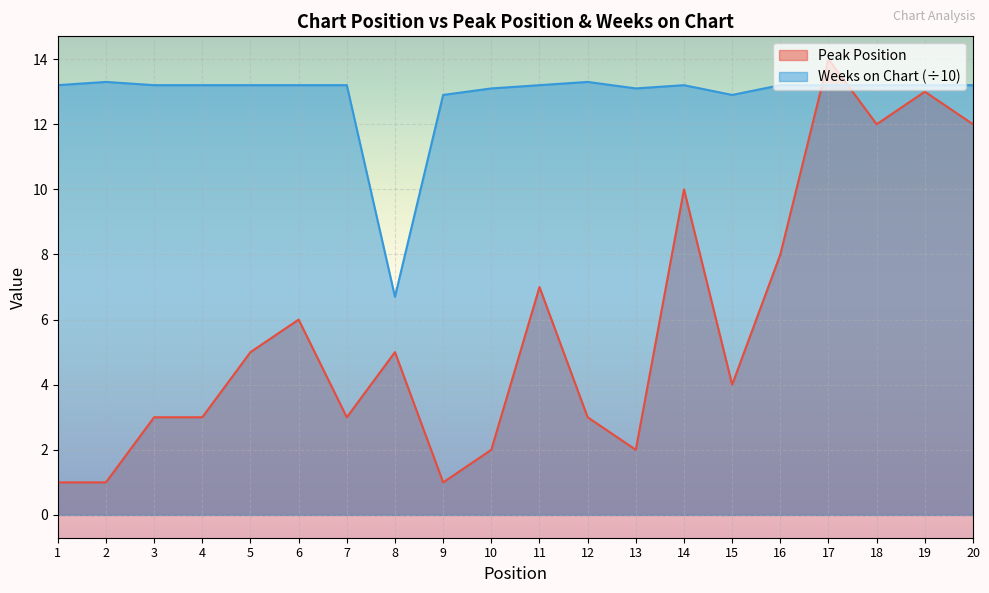

Reading left to right, what are all the values shown in this chart?

Peak Position: 1.0	1.0	3.0	3.0	5.0	6.0	3.0	5.0	1.0	2.0	7.0	3.0	2.0	10.0	4.0	8.0	14.0	12.0	13.0	12.0
Weeks on Chart: 13.2	13.3	13.2	13.2	13.2	13.2	13.2	6.7	12.9	13.1	13.2	13.3	13.1	13.2	12.9	13.2	13.2	13.2	13.2	13.2